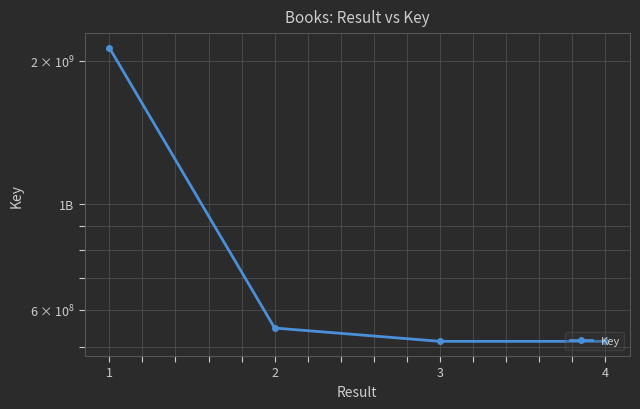

The chart shows a value of 174512071 at 4. True or false?

False